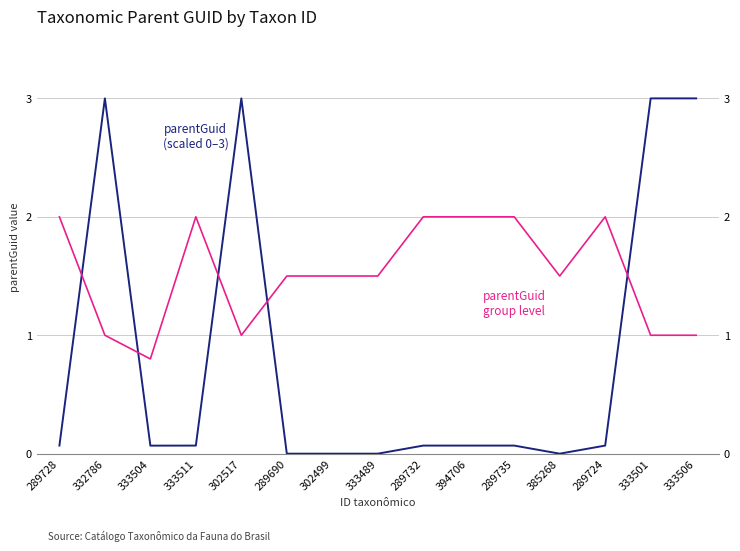

The parentGuid (scaled) series shows 0.0 at 302499. True or false?

True